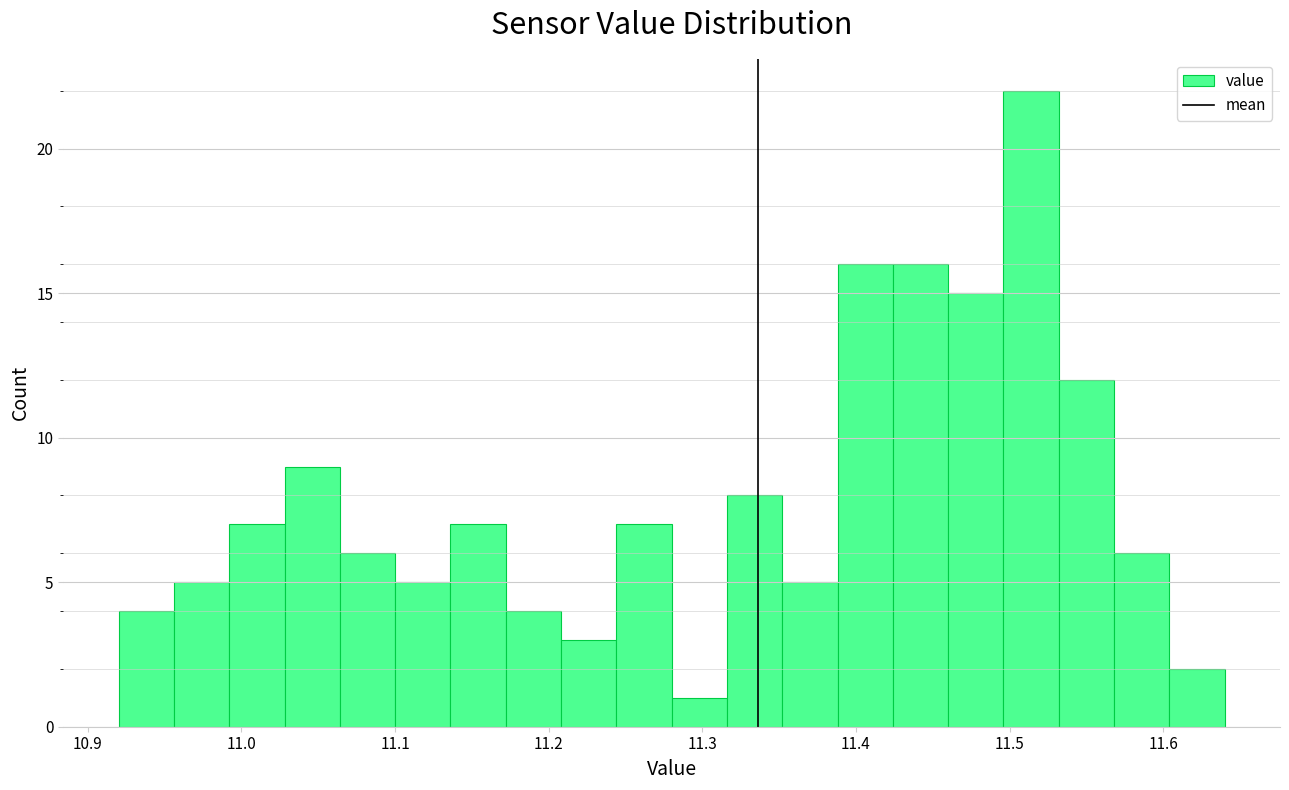

Read against the x-axis, roughly where is the centre of the tallest bar?

11.51